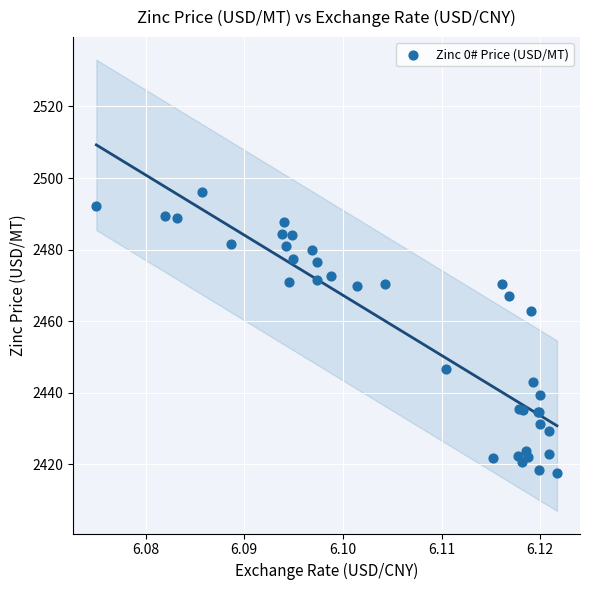

What Y value in the scatter plot is closest to 2456?

2462.8